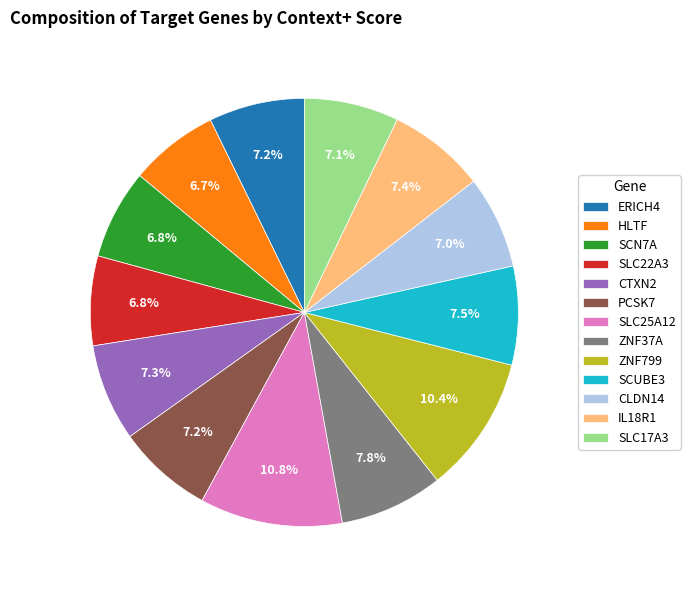

What percentage is NOT represented by ERICH4?

92.8%